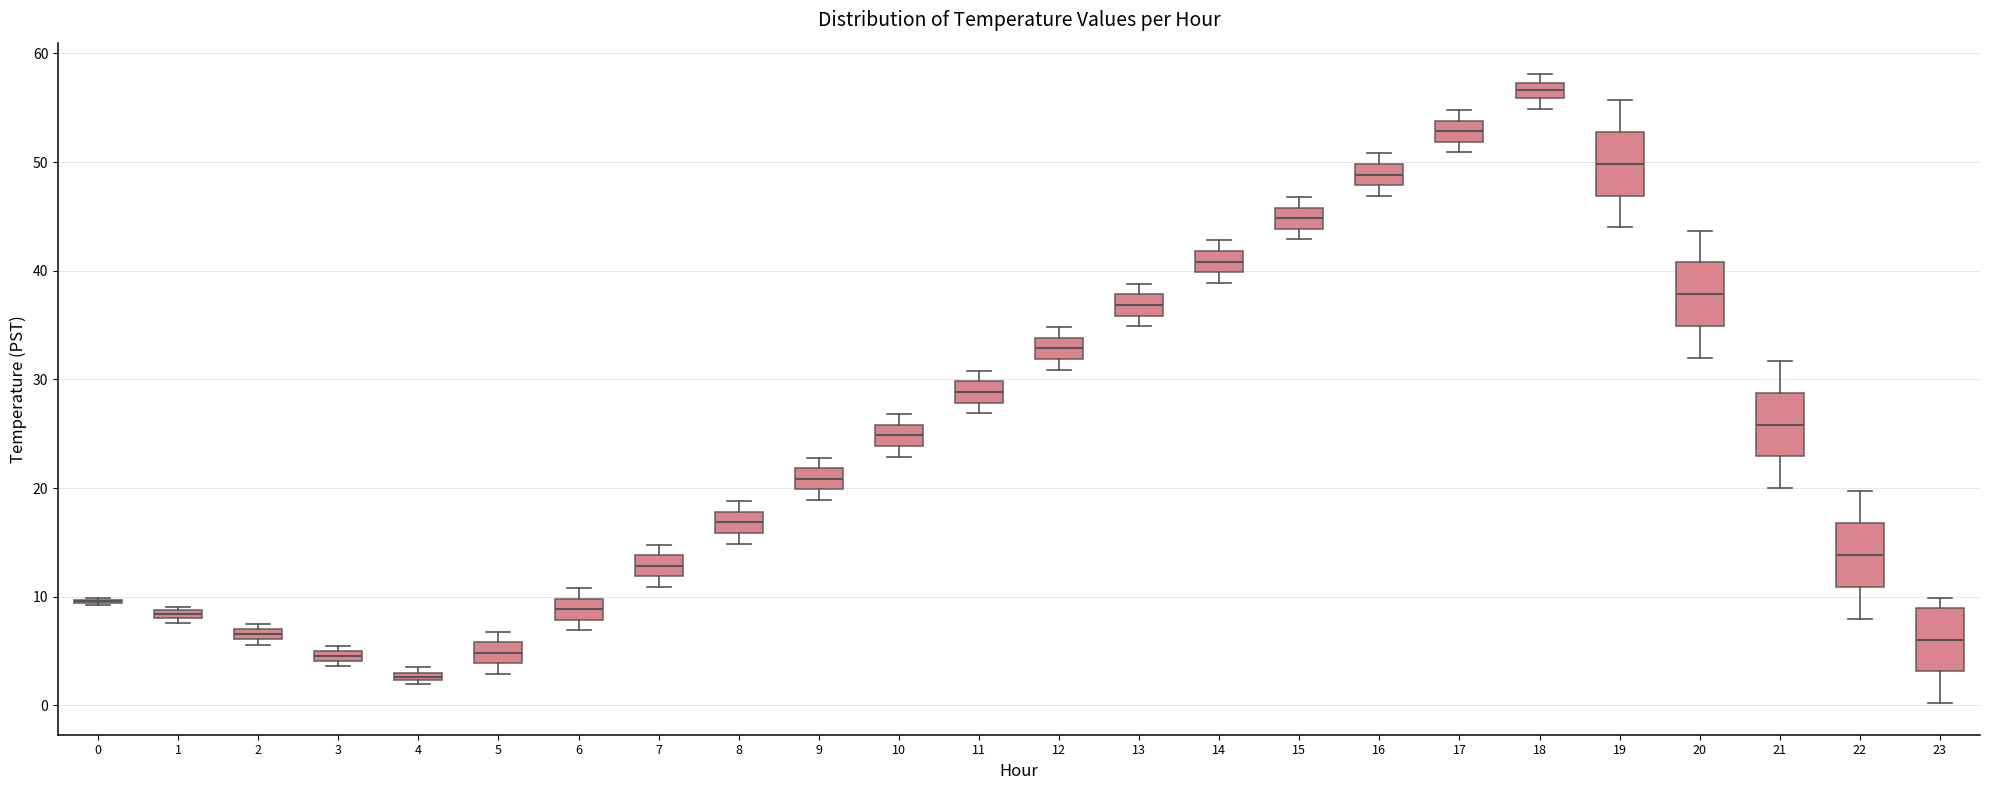

Where does the median line of the box at x = 14 sit on the y-axis? The values are not printed on the chart, so give them approximately, as read against the axis.

41